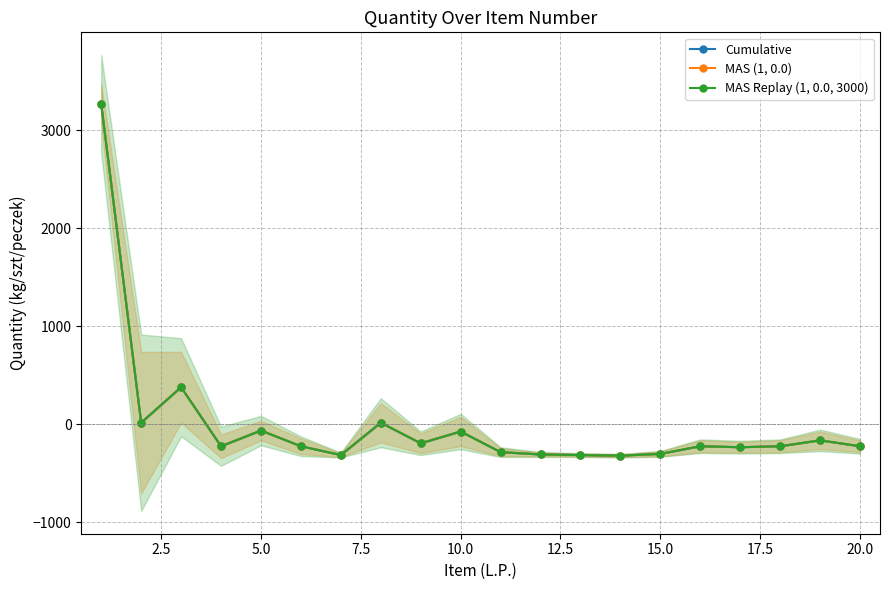

True or false: MAS (1, 0.0) and MAS Replay (1, 0.0, 3000) cross at least once.

False